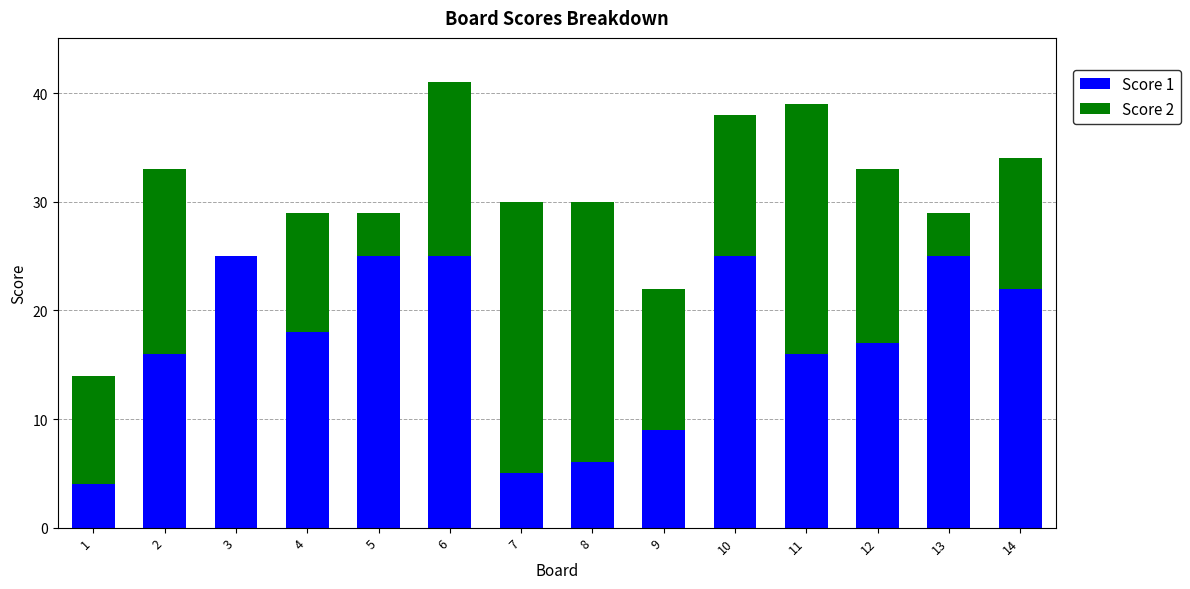

The value of Score 1 at 10 is 25. True or false?

True